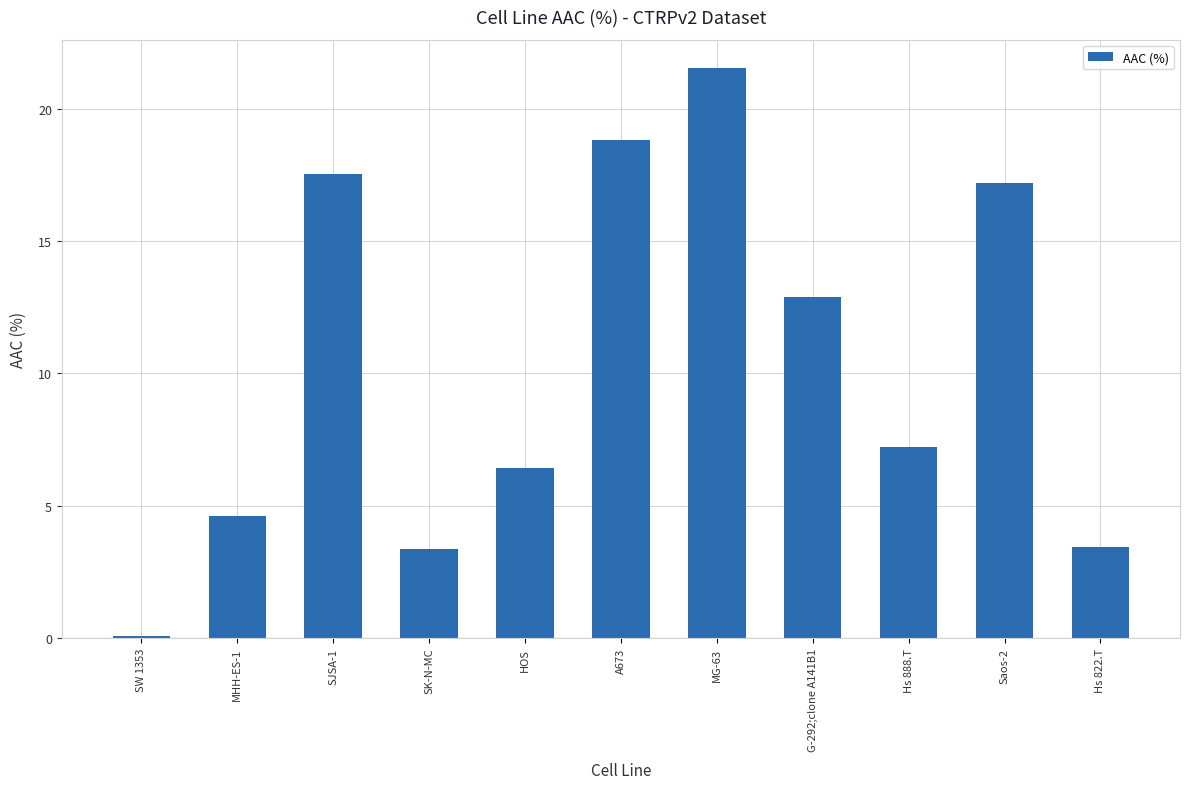

What is the difference between the maximum and minimum values?

21.4